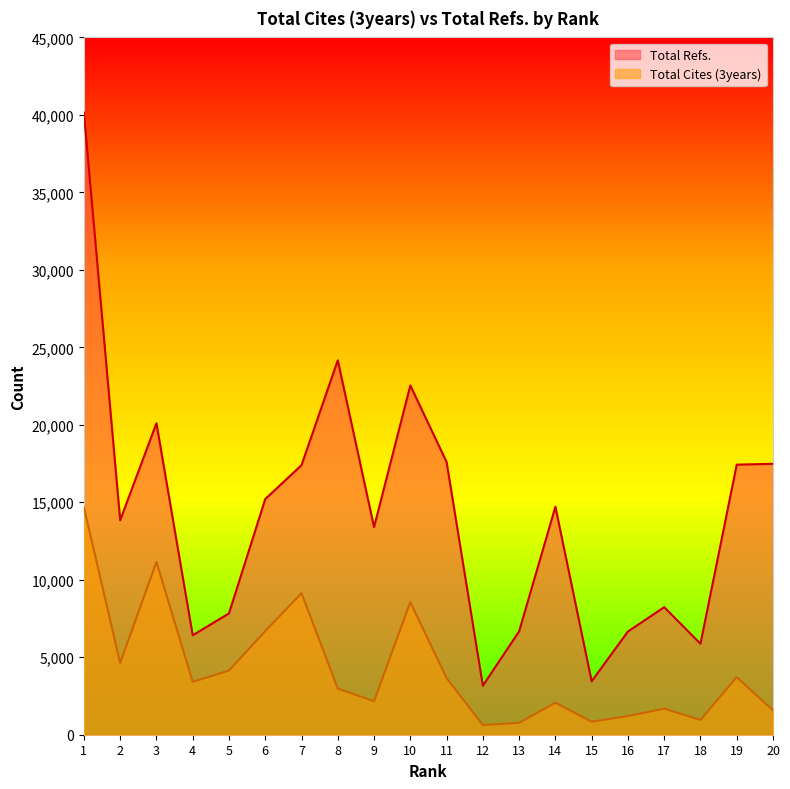

True or false: Total Cites (3years) and Total Refs. cross at least once.

False